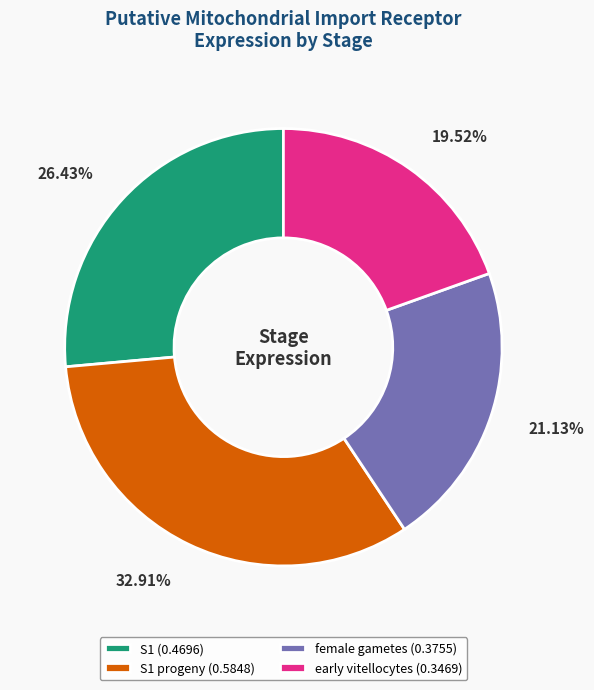

Is the sum of female gametes (0.3755) and early vitellocytes (0.3469) greater than half?

No